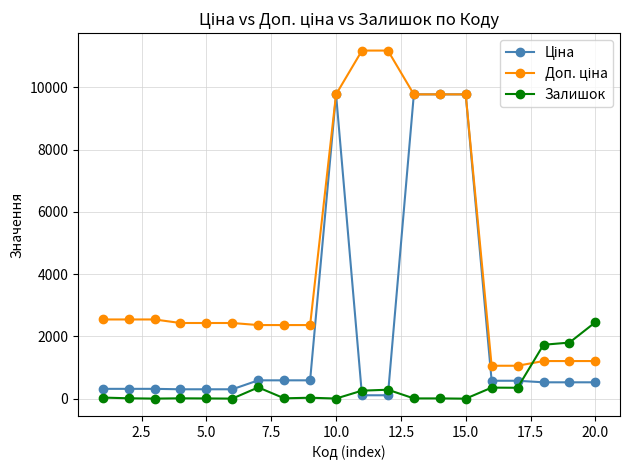

At how many categories does at least one series exceed 8894?

6